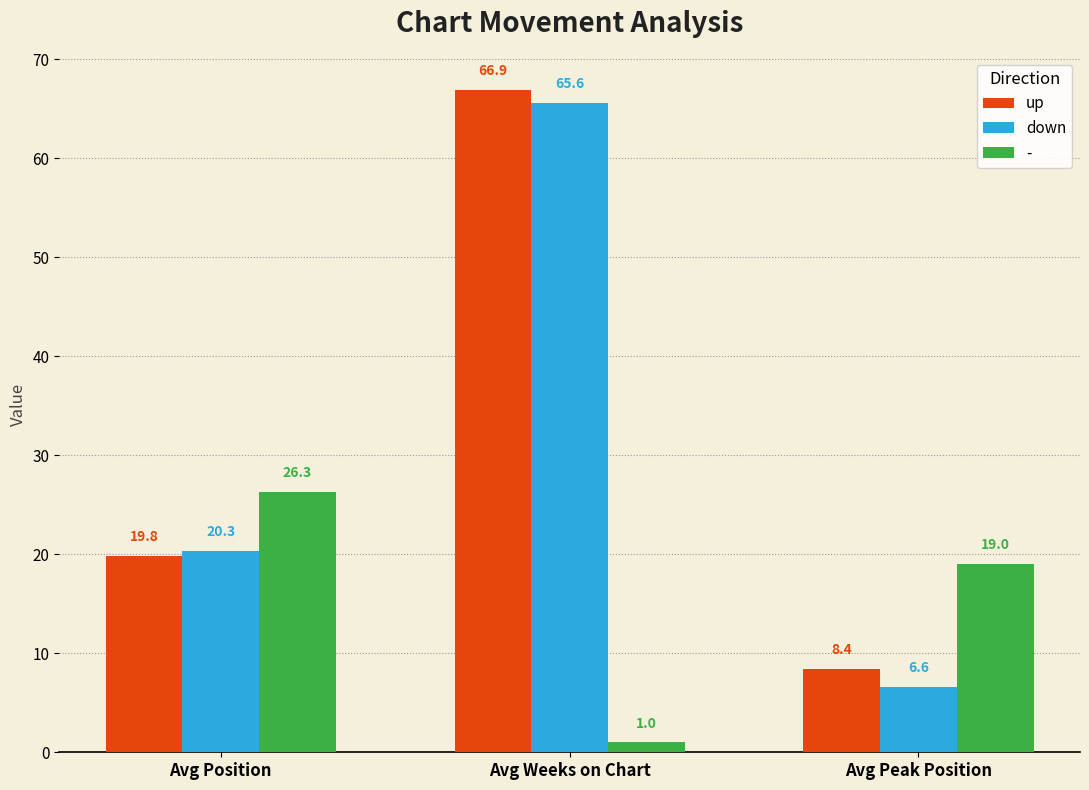

What is the difference between the up values at Avg Position and Avg Peak Position?

11.4